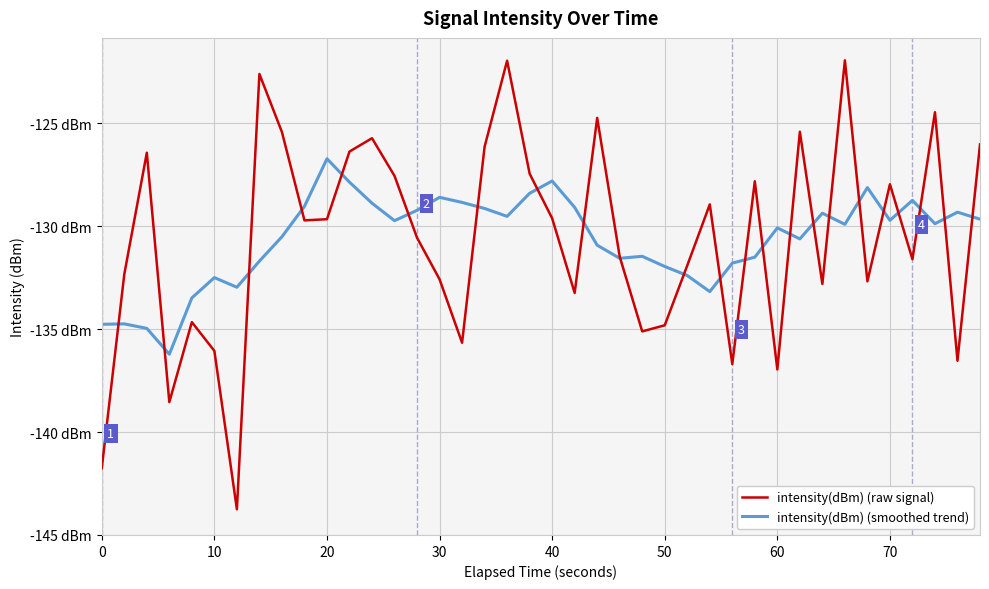

What are all the series names shown in the legend?

intensity(dBm) (raw signal), intensity(dBm) (smoothed trend)